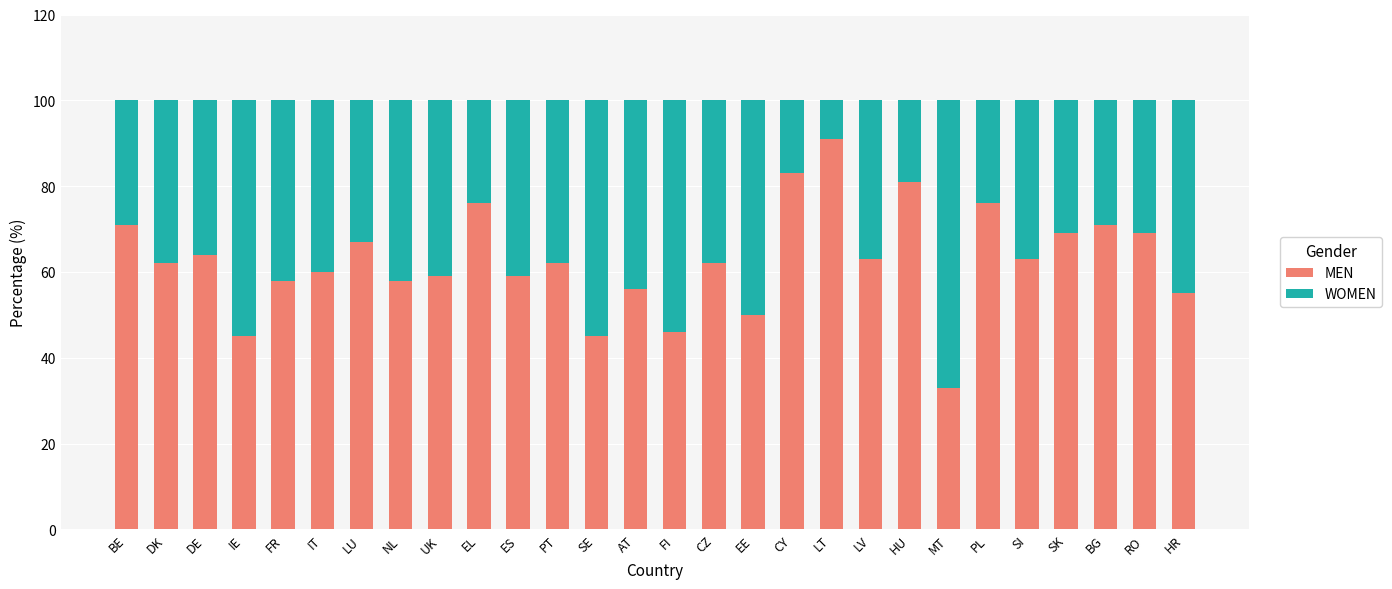

The MEN series shows 103 at ES. True or false?

False